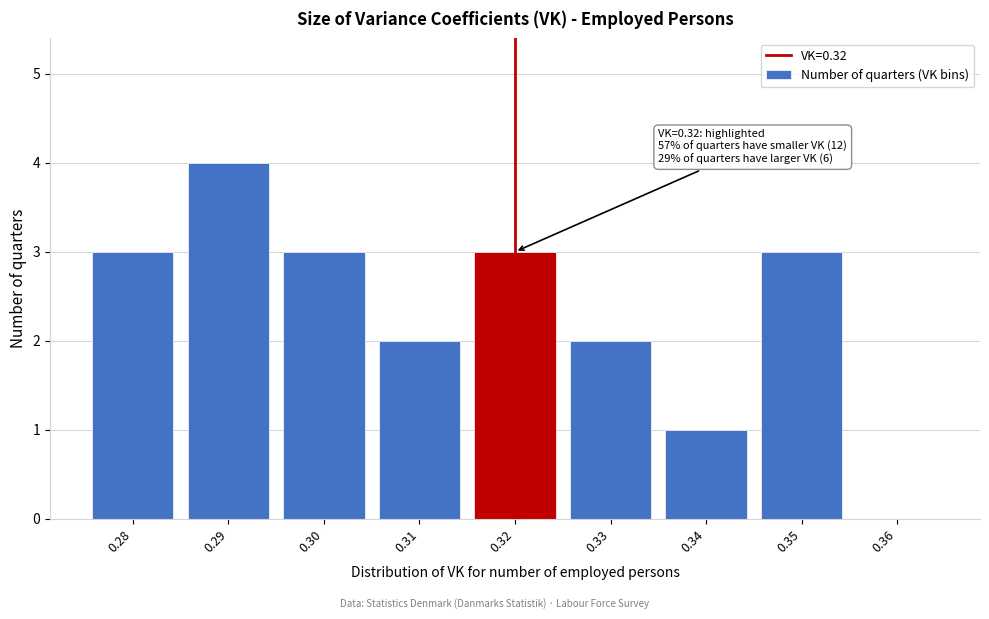

Reading left to right, what are all the values shown in this chart?

0.28=3	0.29=4	0.30=3	0.31=2	0.32=3	0.33=2	0.34=1	0.35=3	0.36=0